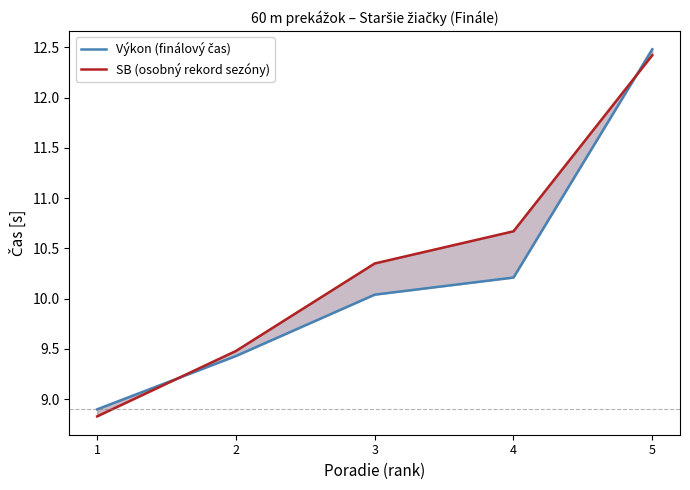

What is the value of the Výkon (finálový čas) point at the 5th from the left?

12.5